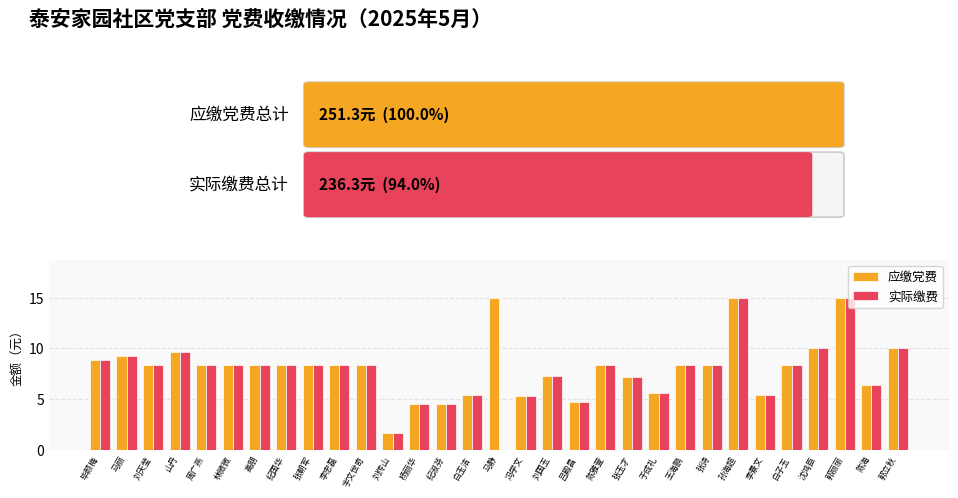

What is the approximate value of 应缴党费 at 周广燕?

8.4